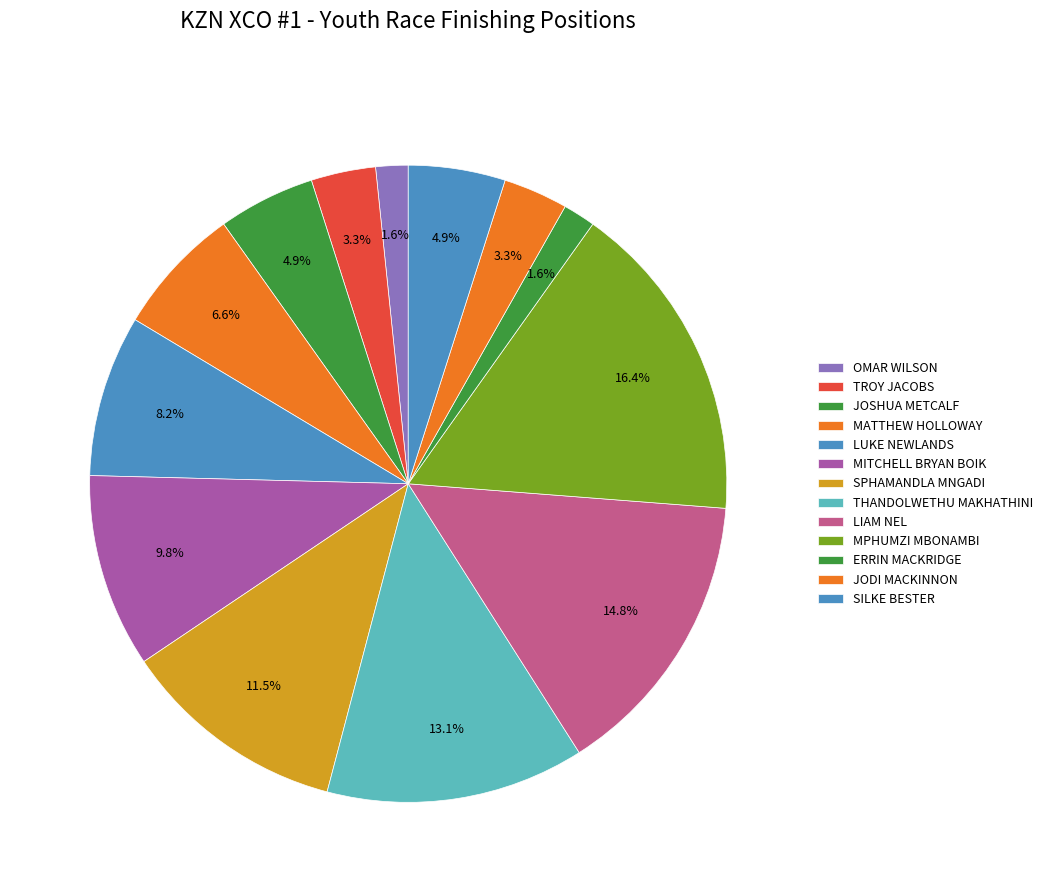

How many segments does this pie chart have?

13